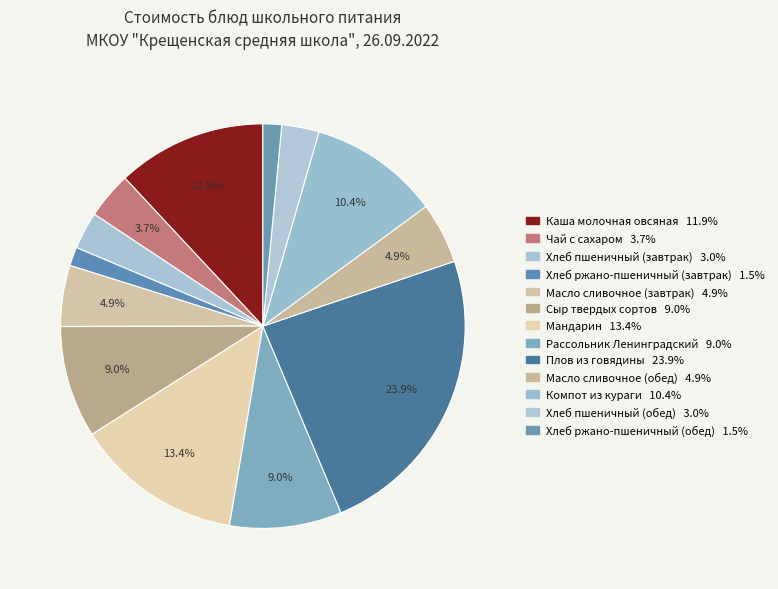

Does Хлеб пшеничный (завтрак) account for over 50% of the chart?

No